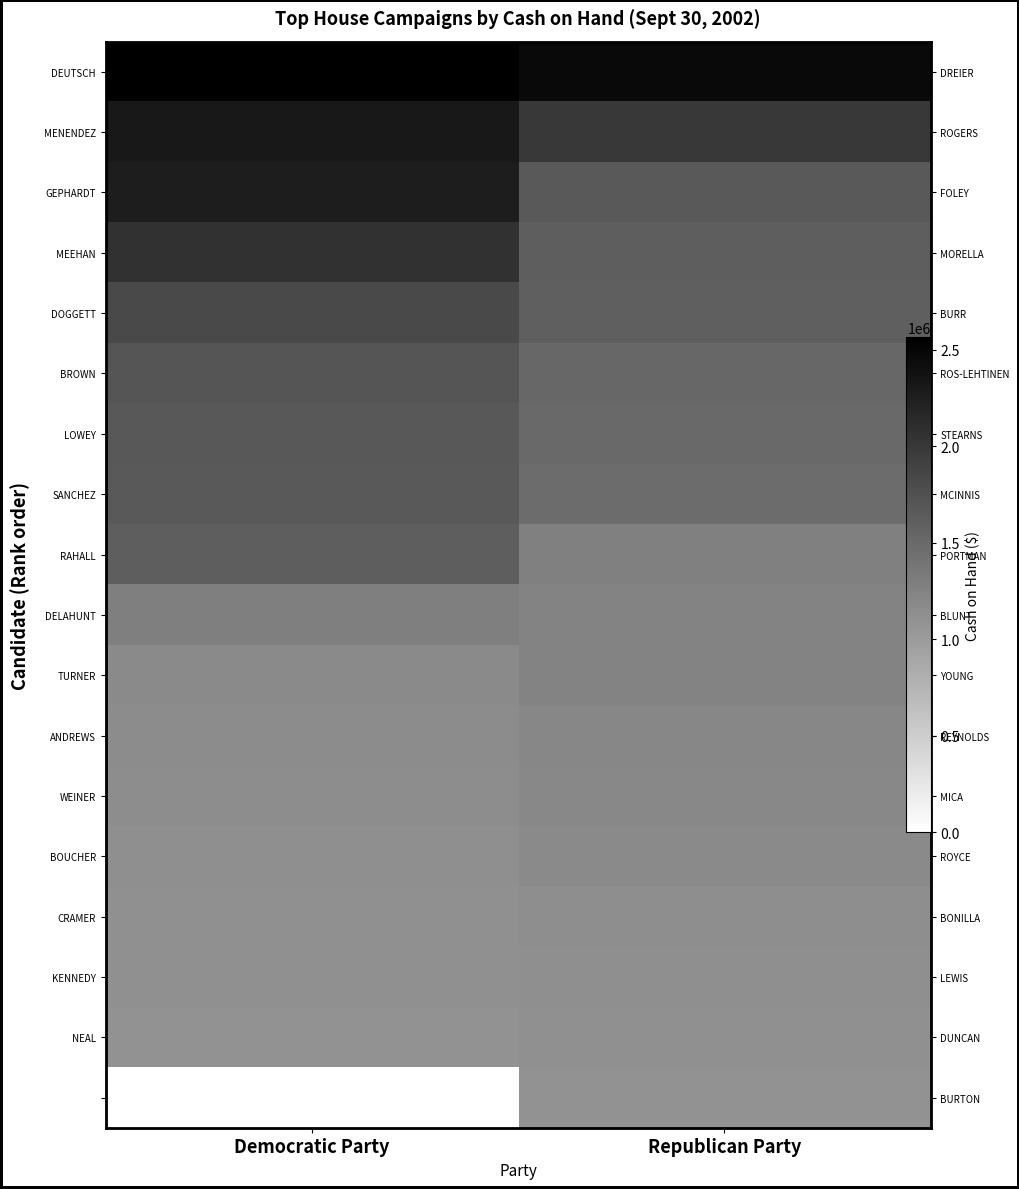

List the labels in order of KENNEDY value, smallest first.

Democratic Party, Republican Party